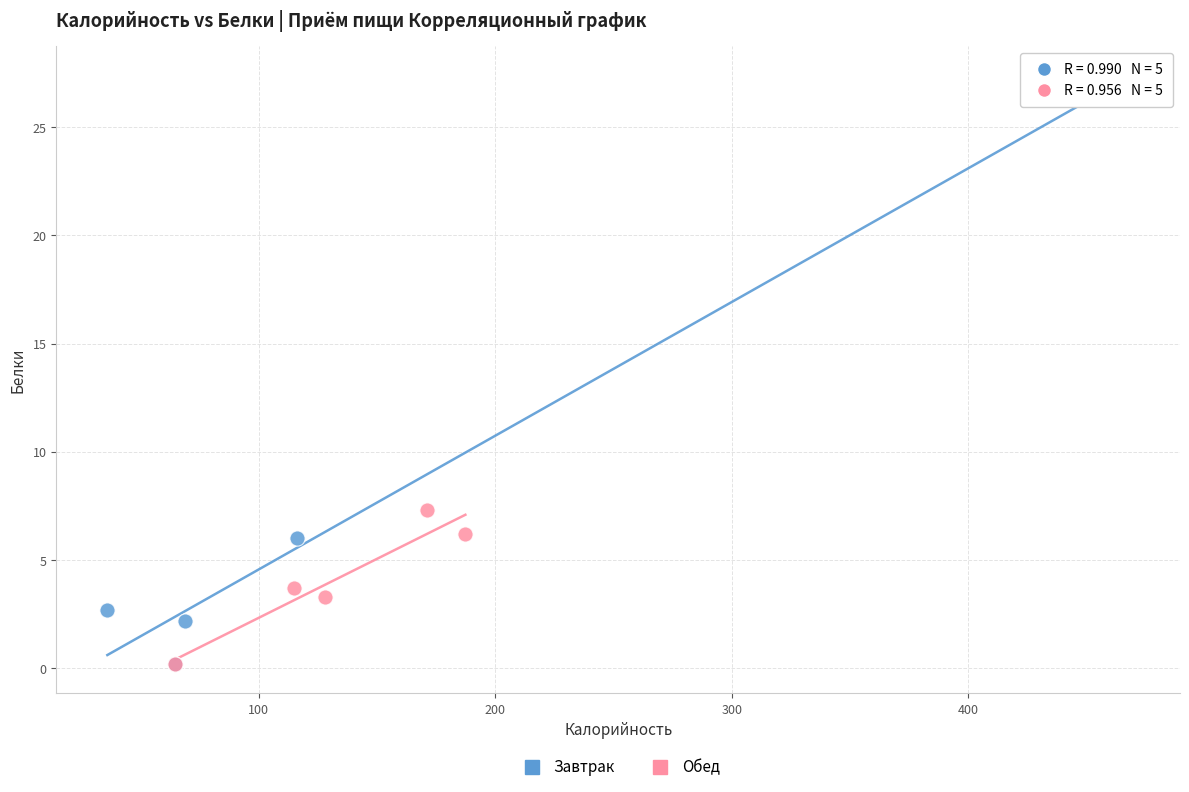

Which series has the widest spread of Y values?

Завтрак